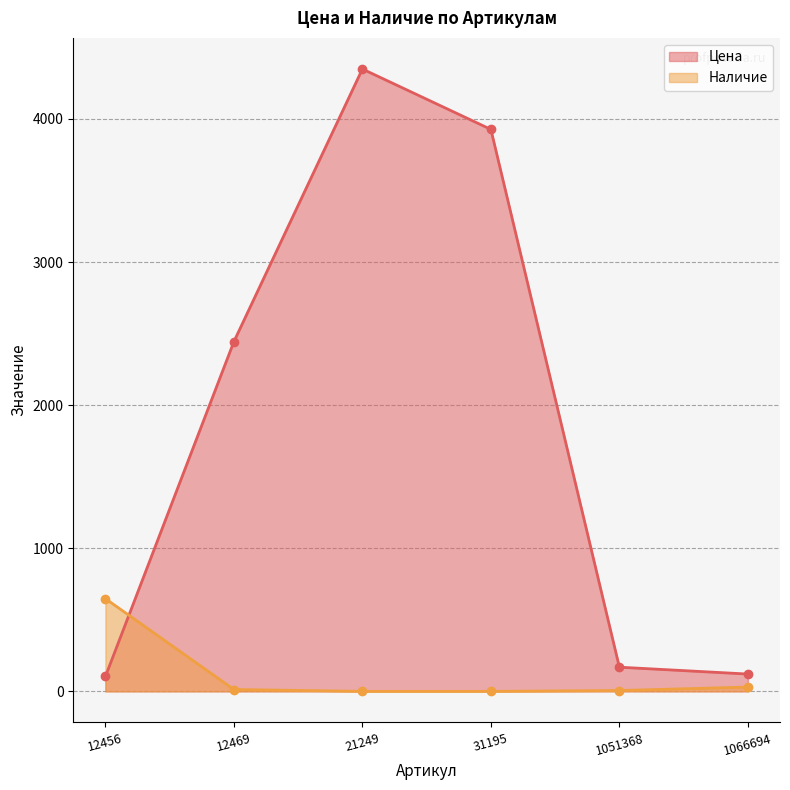

In Цена, how many points are higher than both neighbors (excluding endpoints)?

1